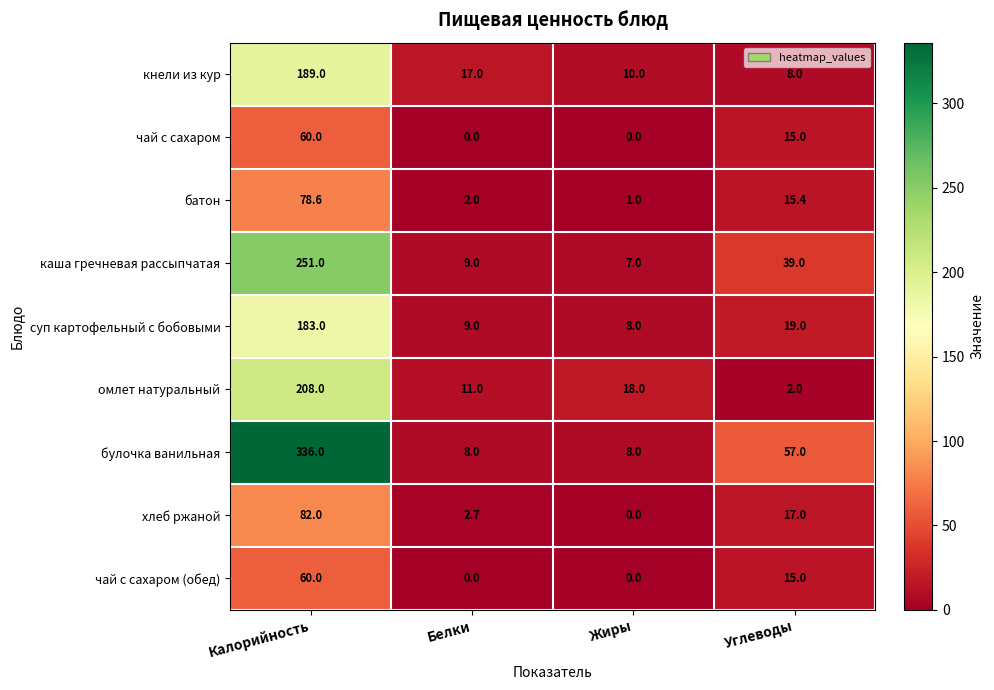

List the labels in order of омлет натуральный value, largest first.

Калорийность, Жиры, Белки, Углеводы